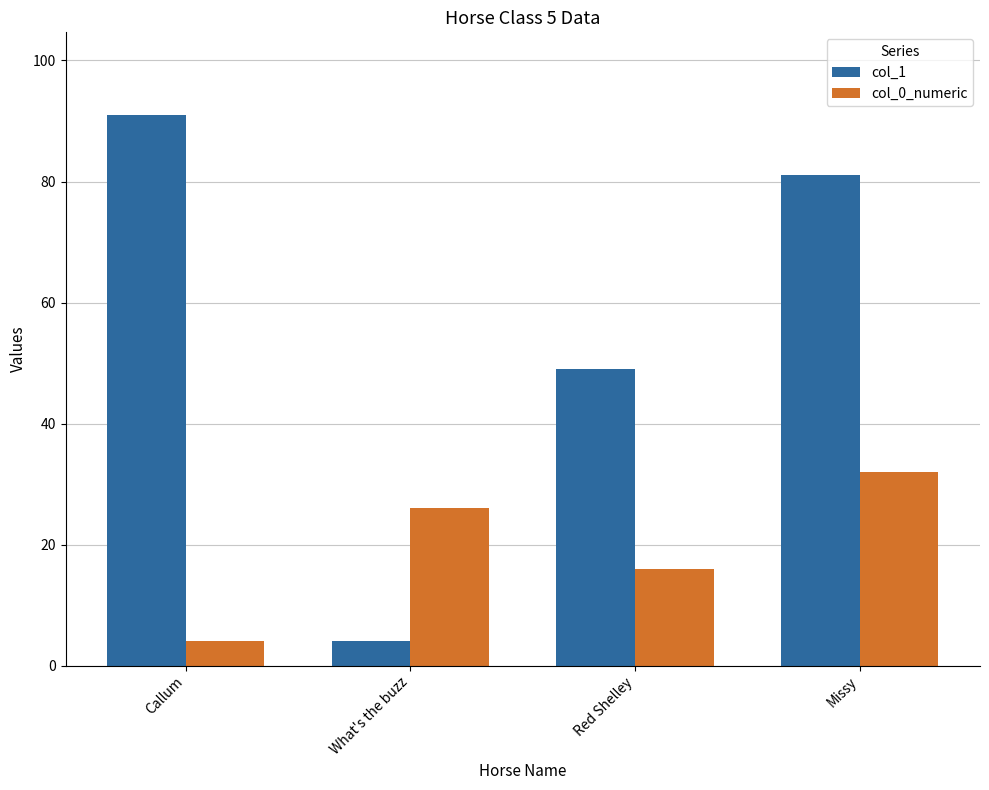

Are the bars grouped side by side (vs. stacked)?

Yes